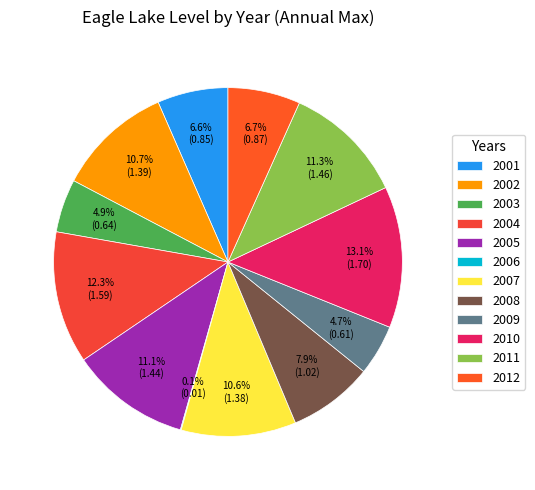

To the nearest percent, what is the combined percentage of 2005 and 2010?

24%